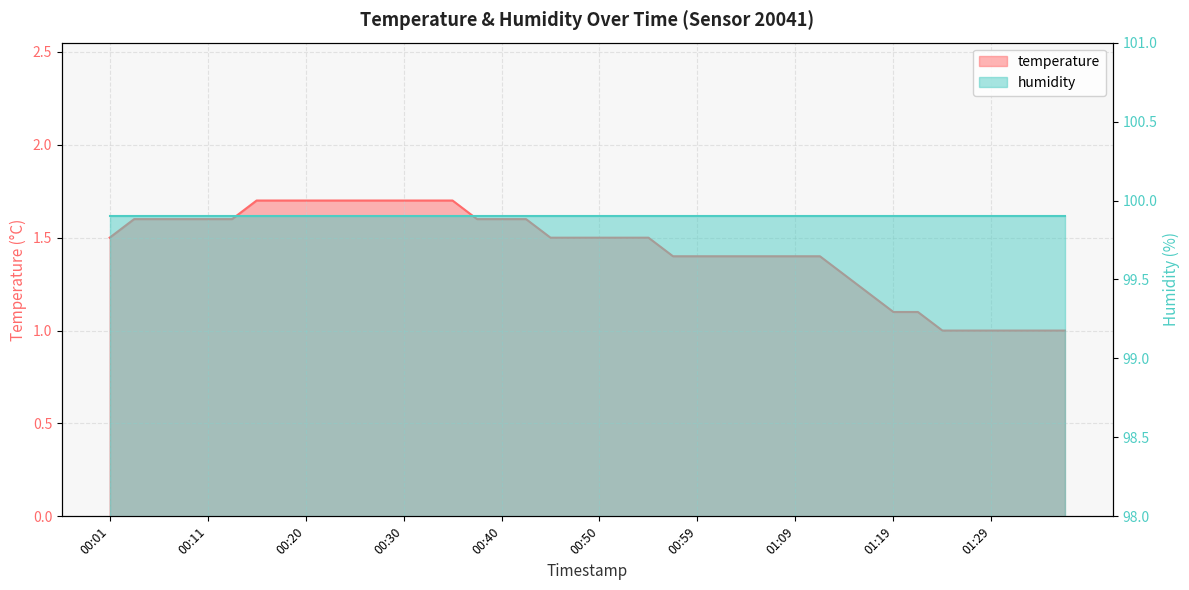

What is the difference between the maximum and minimum values?

0.7